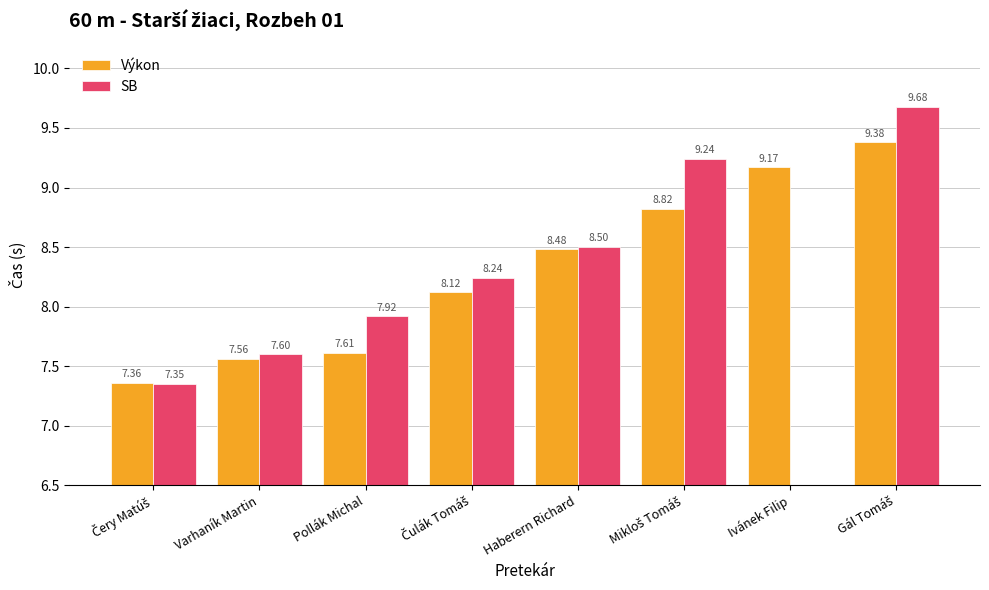

At Varhaník Martin, list the series in order from smallest to largest.

Výkon, SB